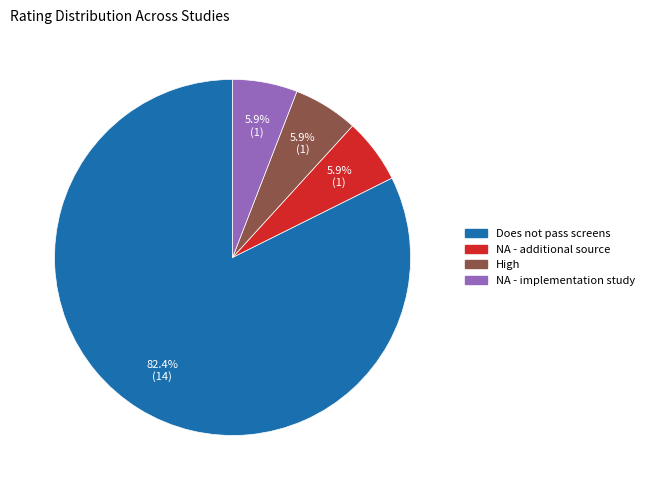

Is there any slice that represents more than half of the pie?

Yes